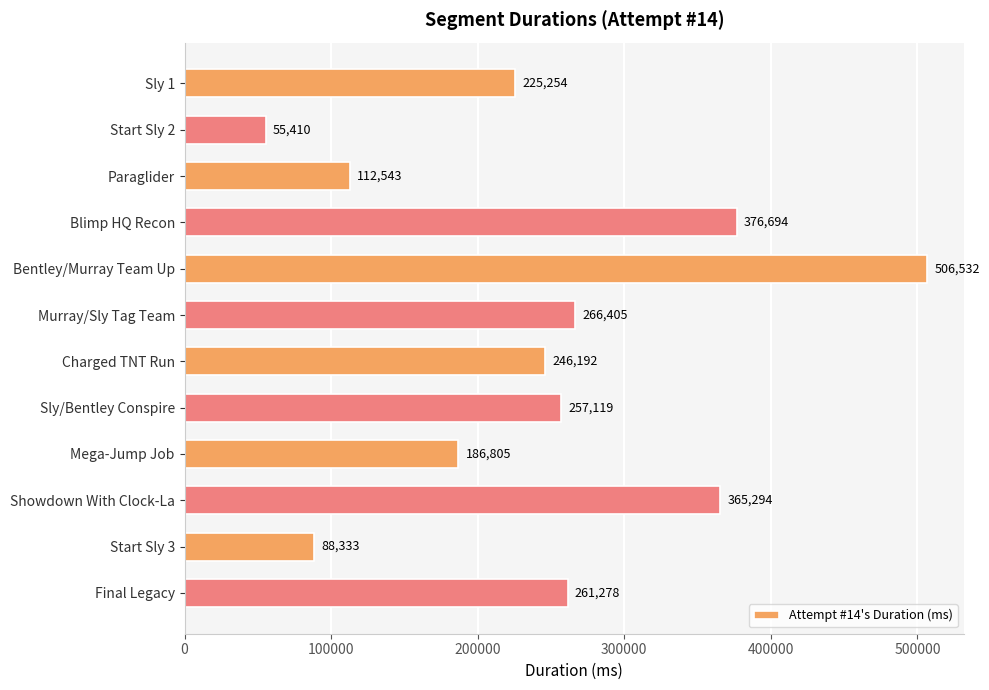

What is the sum of all values?

2947859